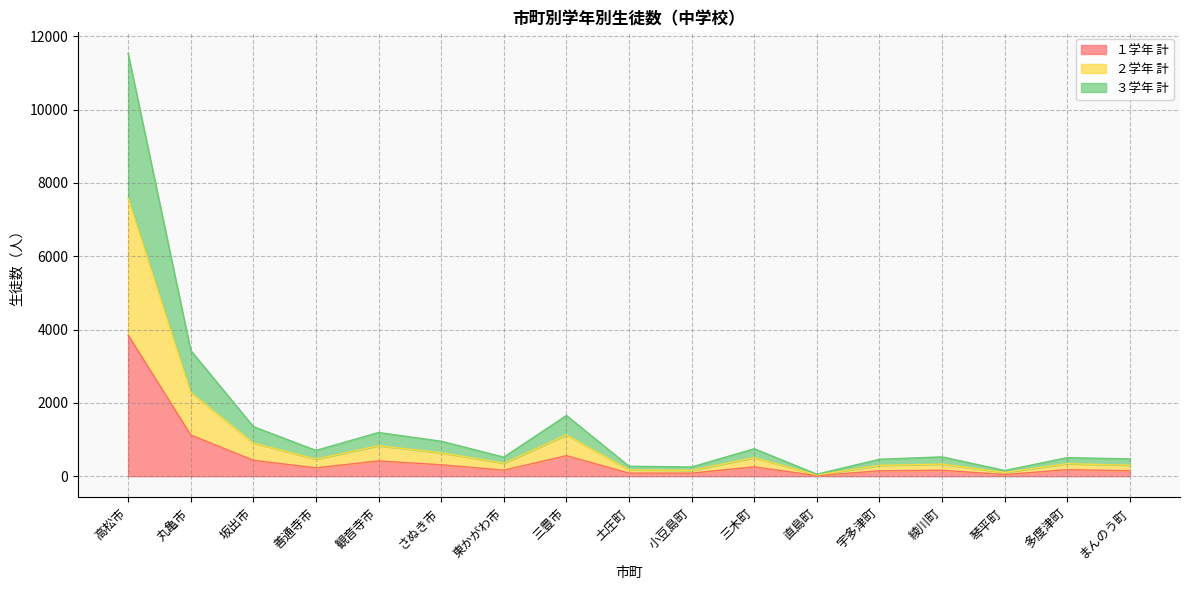

True or false: １学年 計 and ２学年 計 cross at least once.

False